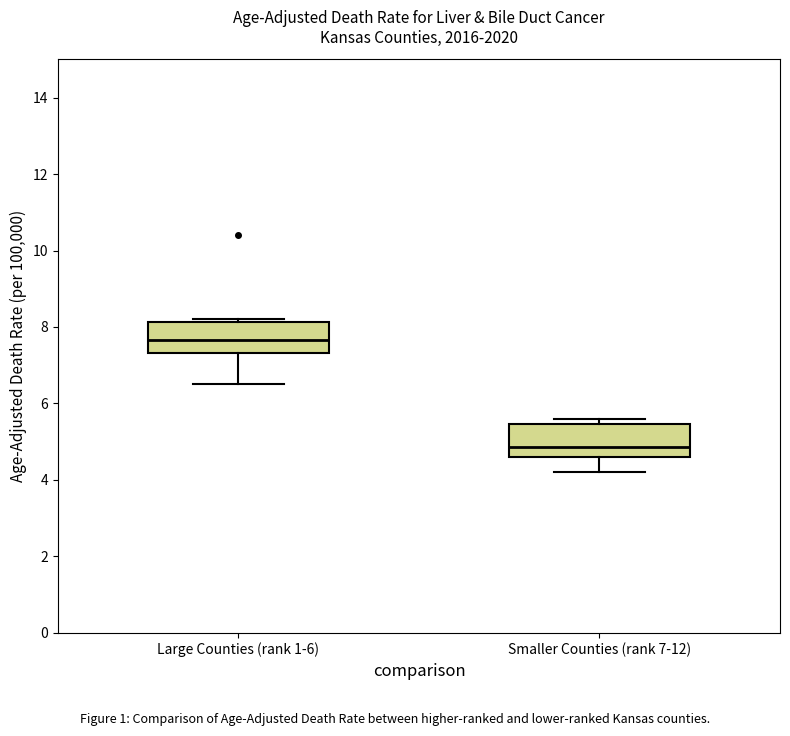

Where is the upper edge of the box for Large Counties (rank 1-6) on the y-axis? The values are not printed on the chart, so give them approximately, as read against the axis.

8.2